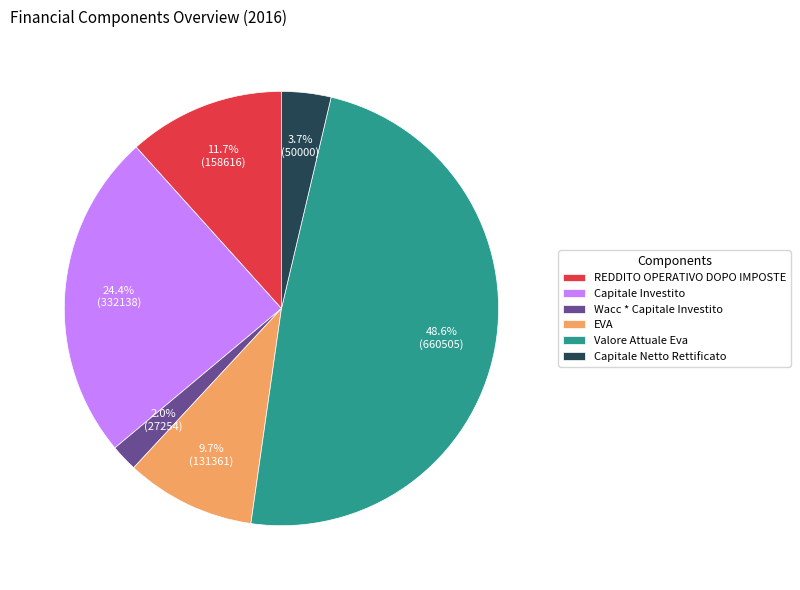

Approximately how many times larger is the value at EVA compared to REDDITO OPERATIVO DOPO IMPOSTE?

0.8